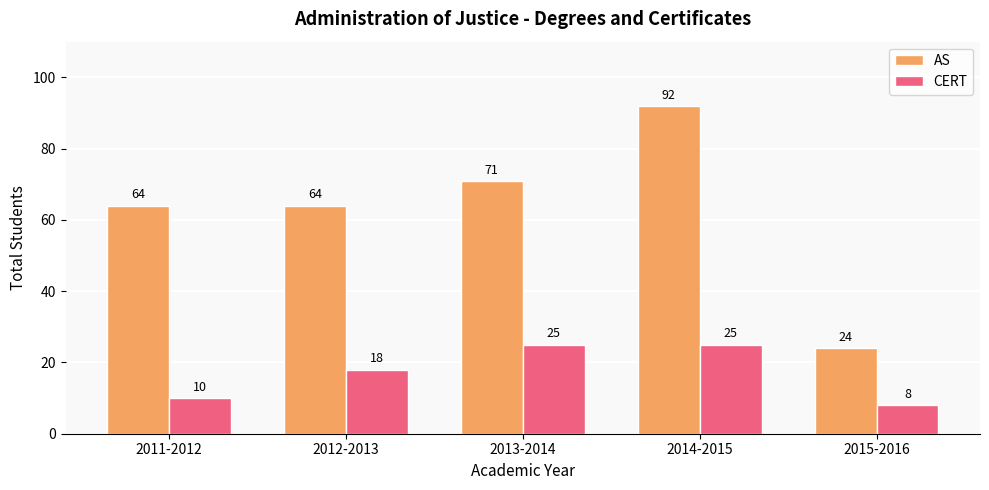

Which series has the largest range (max minus min)?

AS